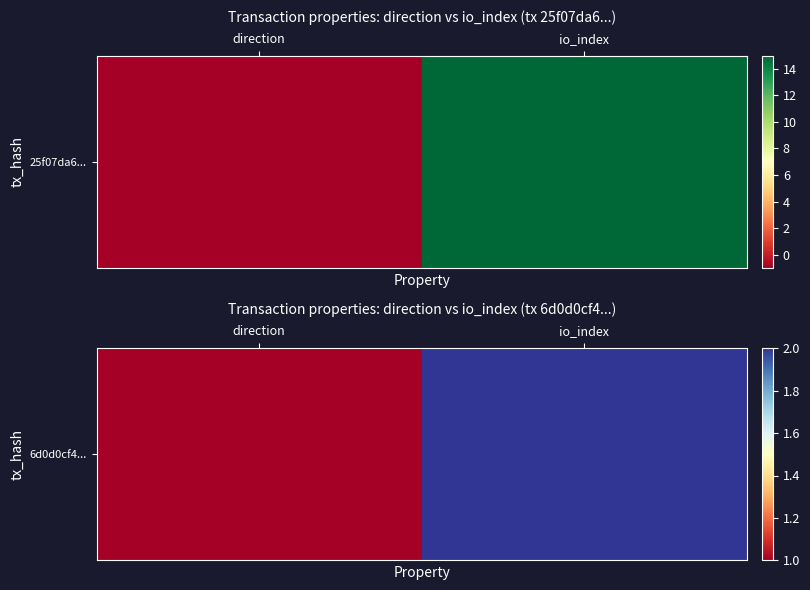

What is the sum of the values at direction and io_index?

3